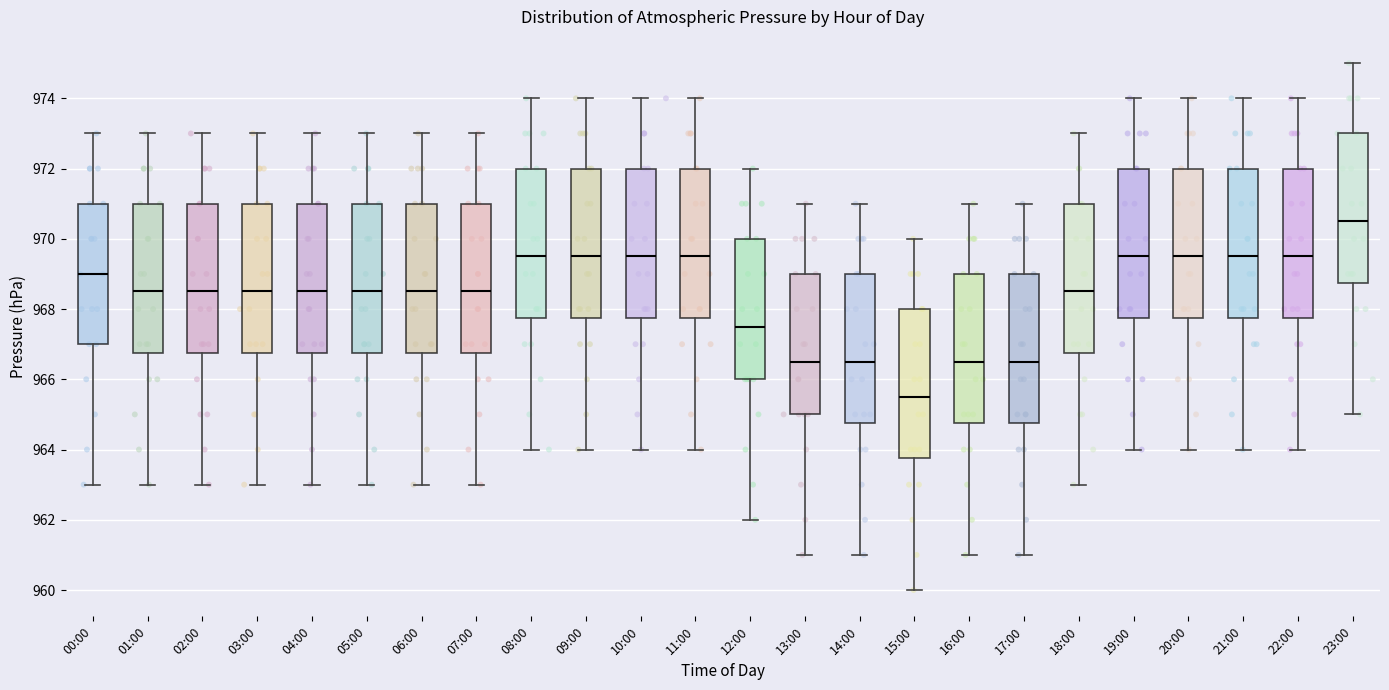

Where does the lower whisker of the box for 10:00 end on the y-axis? The values are not printed on the chart, so give them approximately, as read against the axis.

964.0